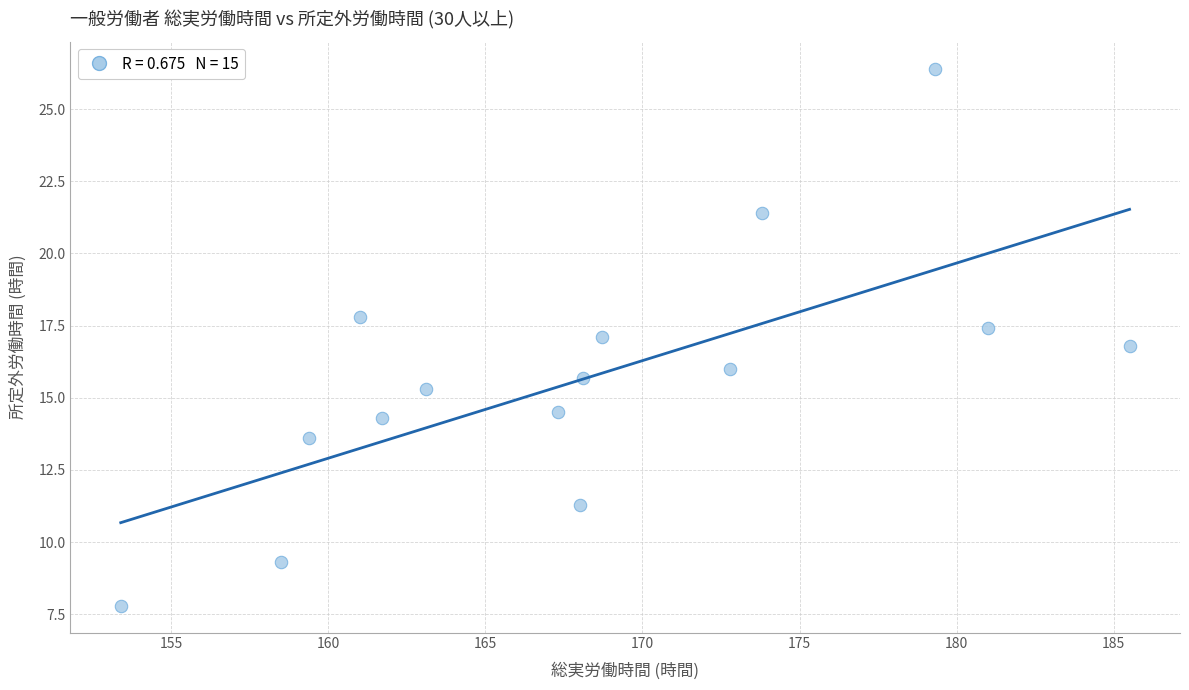

What is the range of X values (max minus min)?

32.1